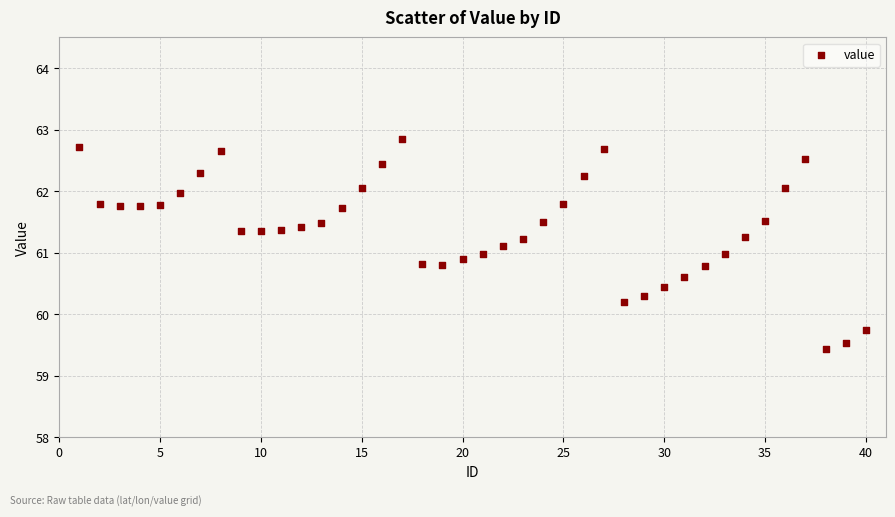

What is the range of X values (max minus min)?

39.0